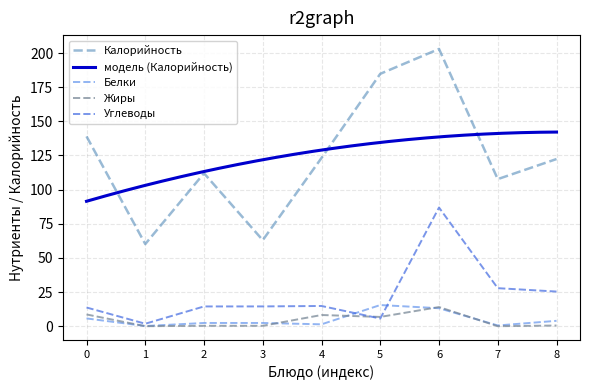

Is the value of Жиры at 6 greater than the value of Калорийность at 3?

No